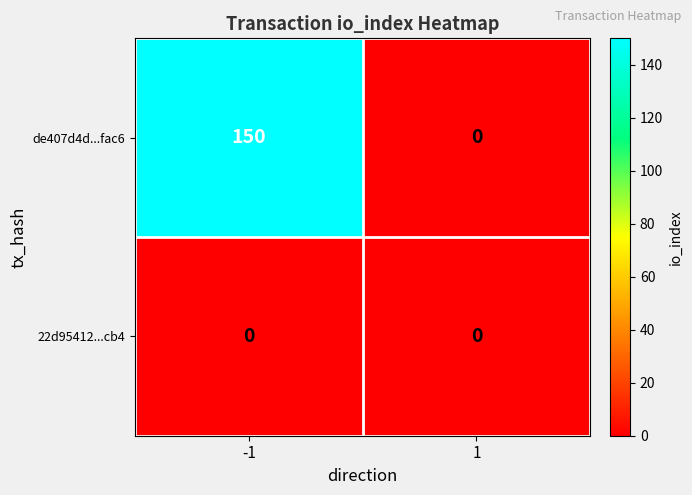

Which label corresponds to the largest value in the chart?

-1